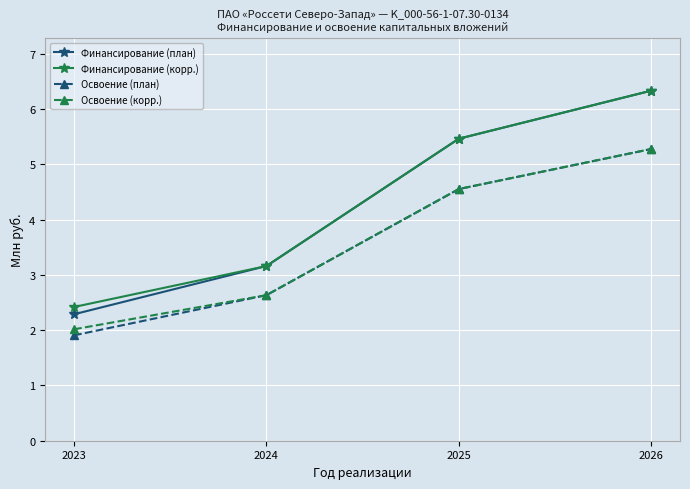

What is the total value across all series at 2023?

8.6